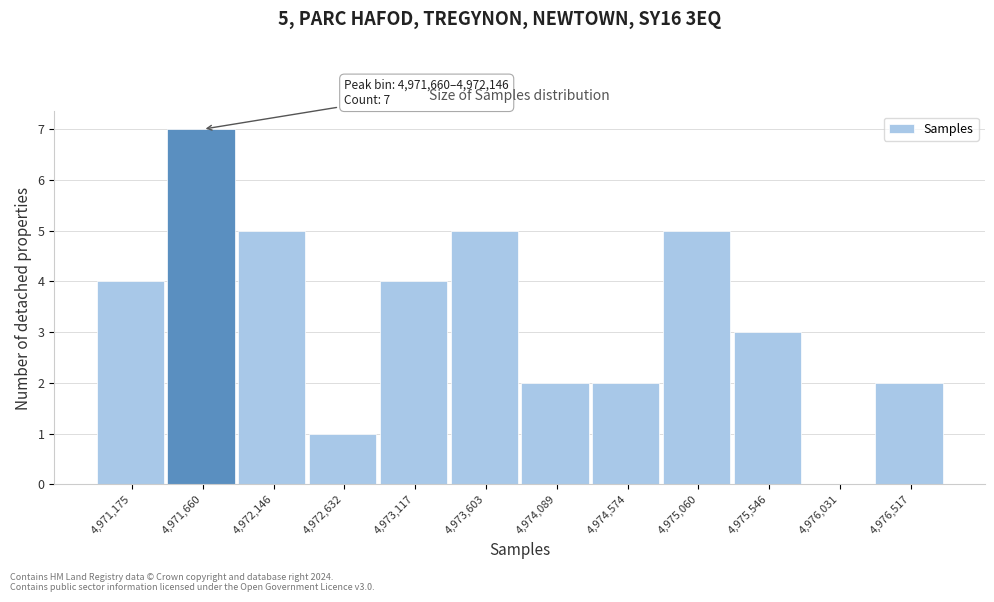

Reading left to right, list all the values displayed in this chart.

4,971,175=4	4,971,660=7	4,972,146=5	4,972,632=1	4,973,117=4	4,973,603=5	4,974,089=2	4,974,574=2	4,975,060=5	4,975,546=3	4,976,031=0	4,976,517=2